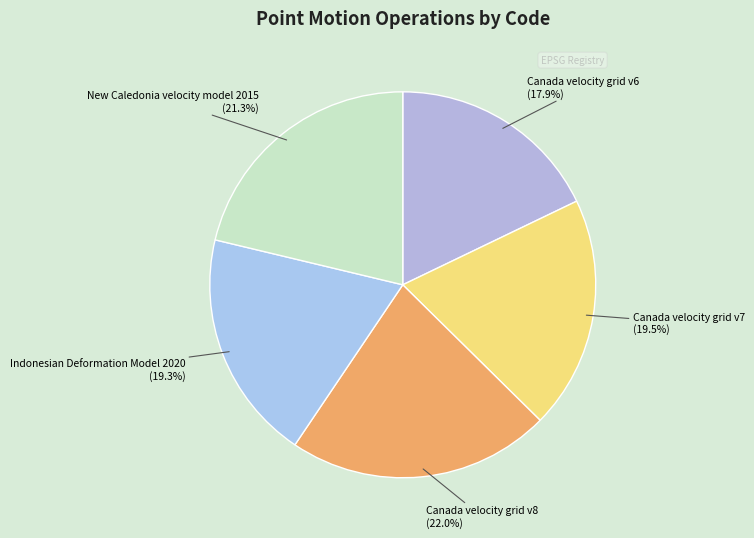

How much of the chart is everything except Canada velocity grid v6?

82.1%